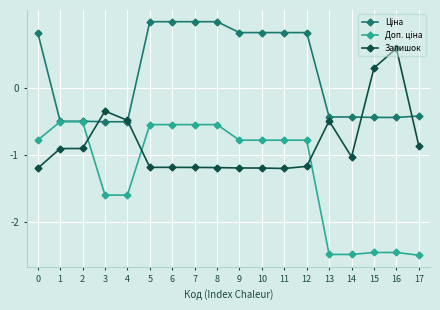

How many categories are shown in the chart?

18